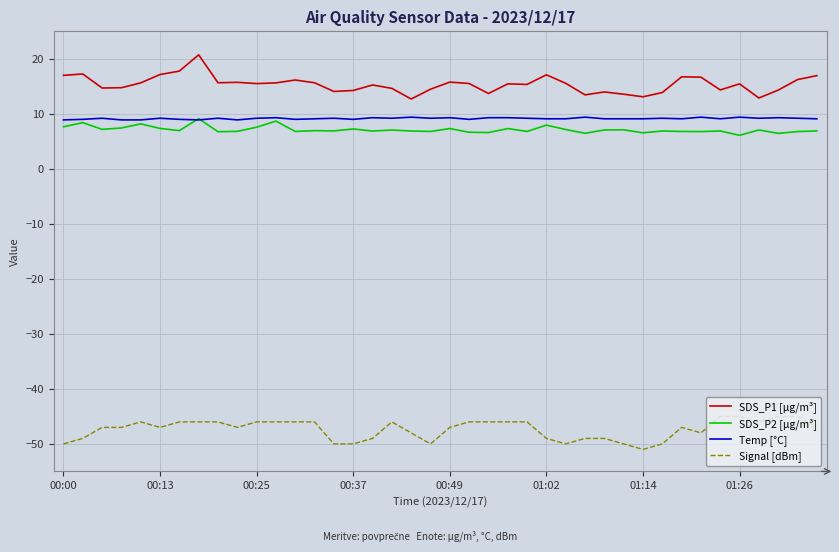

What is the smallest value displayed?

-51.0